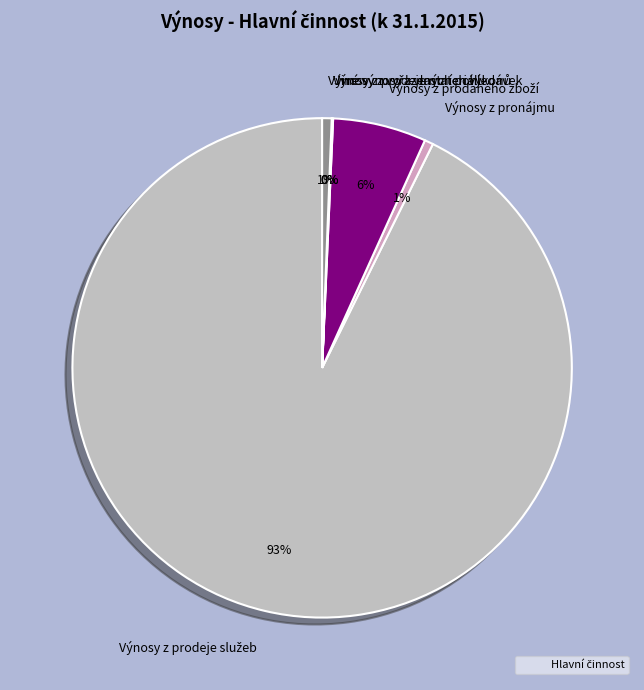

Does any single category account for the majority?

Yes